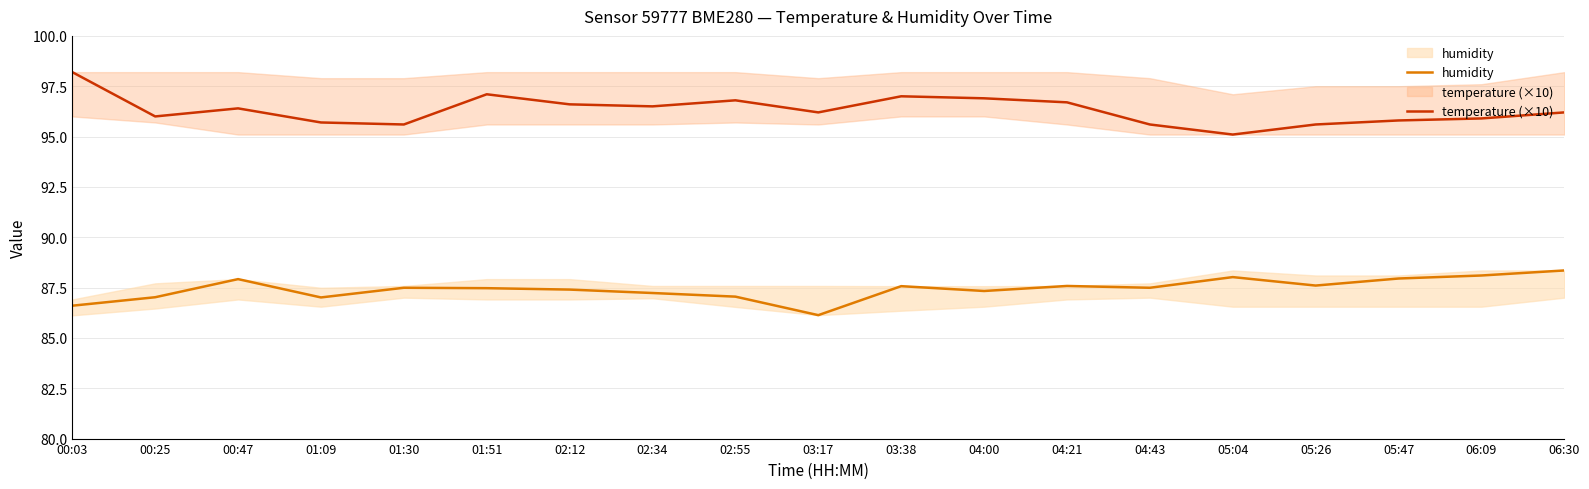

List the series in order of their overall mean, highest first.

temperature (×10), humidity